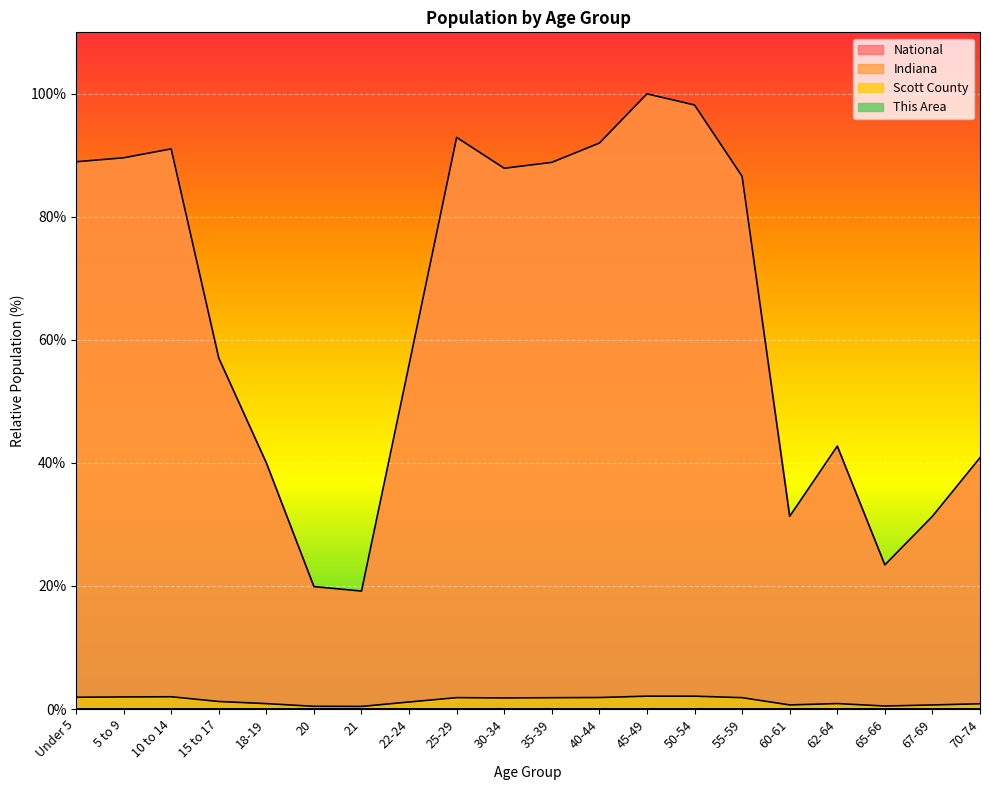

Reading left to right, list all the values displayed in this chart.

This Area: Under 5=0.0	5 to 9=0.0	10 to 14=0.0	15 to 17=0.0	18-19=0.0	20=0.0	21=0.0	22-24=0.0	25-29=0.0	30-34=0.0	35-39=0.0	40-44=0.0	45-49=0.0	50-54=0.0	55-59=0.0	60-61=0.0	62-64=0.0	65-66=0.0	67-69=0.0	70-74=0.0
Scott County: Under 5=0.0	5 to 9=0.0	10 to 14=0.0	15 to 17=0.0	18-19=0.0	20=0.0	21=0.0	22-24=0.0	25-29=0.0	30-34=0.0	35-39=0.0	40-44=0.0	45-49=0.0	50-54=0.0	55-59=0.0	60-61=0.0	62-64=0.0	65-66=0.0	67-69=0.0	70-74=0.0
Indiana: Under 5=1.9	5 to 9=2.0	10 to 14=2.0	15 to 17=1.2	18-19=0.9	20=0.4	21=0.4	22-24=1.1	25-29=1.8	30-34=1.8	35-39=1.8	40-44=1.9	45-49=2.1	50-54=2.1	55-59=1.8	60-61=0.7	62-64=0.9	65-66=0.5	67-69=0.7	70-74=0.9
National: Under 5=89.0	5 to 9=89.6	10 to 14=91.1	15 to 17=57.0	18-19=40.0	20=19.9	21=19.2	22-24=56.0	25-29=92.9	30-34=87.9	35-39=88.9	40-44=92.0	45-49=100.0	50-54=98.2	55-59=86.6	60-61=31.3	62-64=42.7	65-66=23.4	67-69=31.3	70-74=40.9